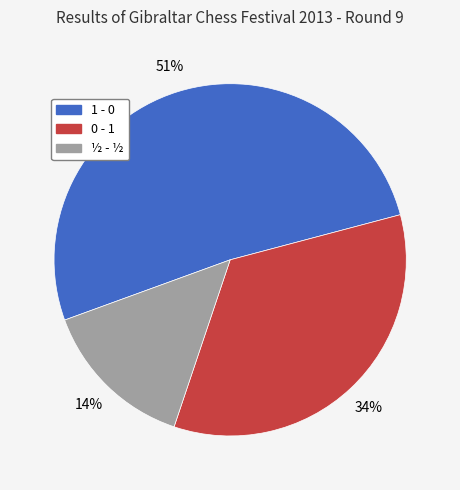

Rank the categories by value from lowest to highest.

½ - ½, 0 - 1, 1 - 0